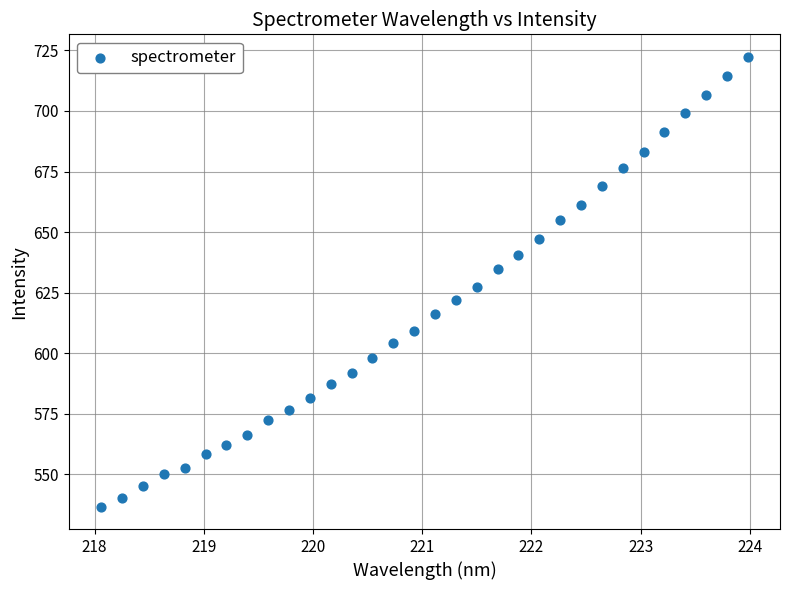

What is the range of Y values (max minus min)?

185.6